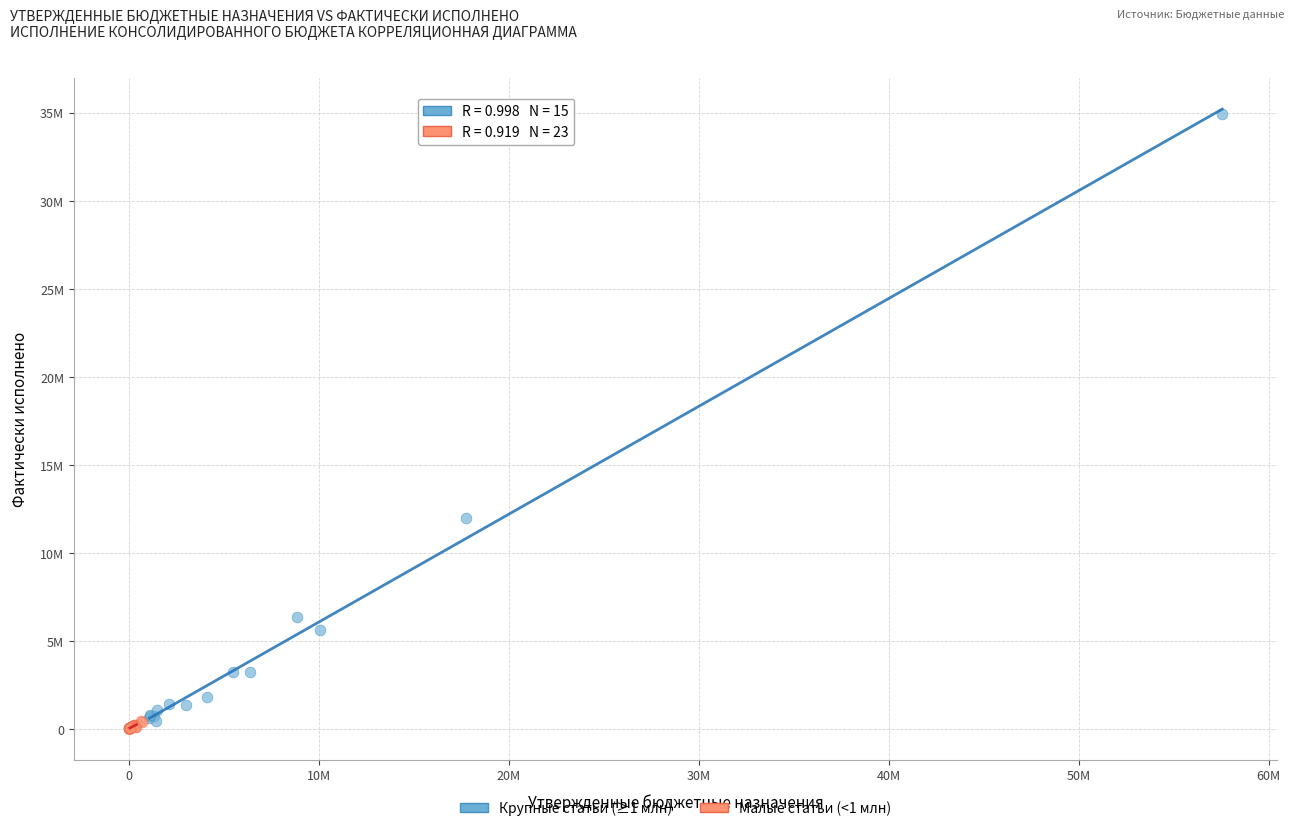

Which series has the largest Y range (max minus min)?

Крупные статьи (≥1 млн)